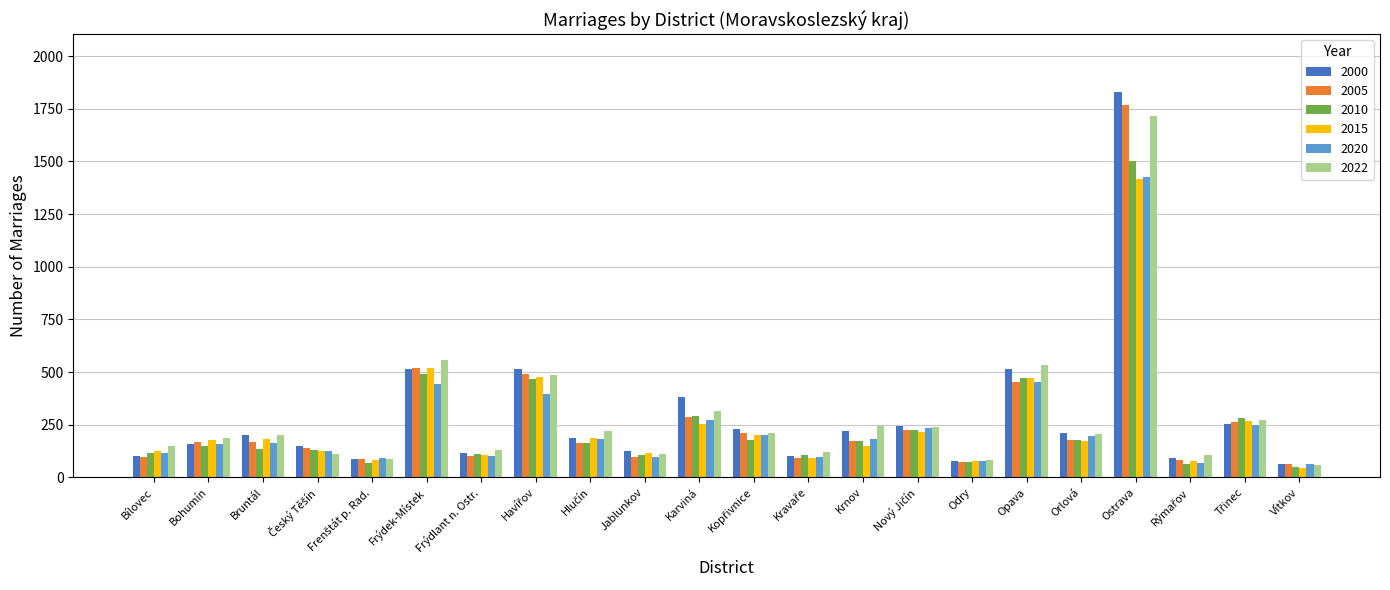

What is the sum of all 2015 values?

5541